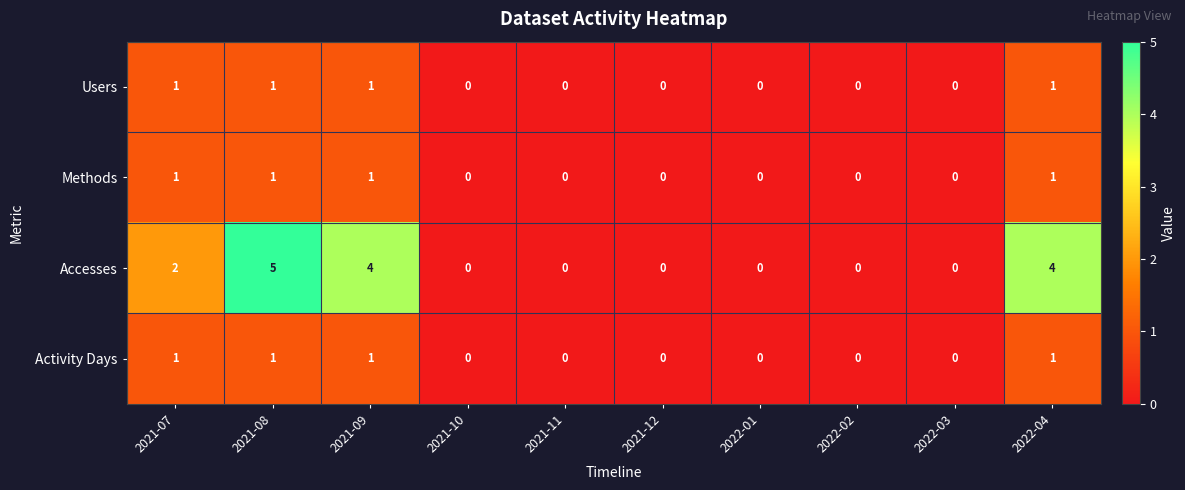

Which series has the largest total across all categories?

Accesses